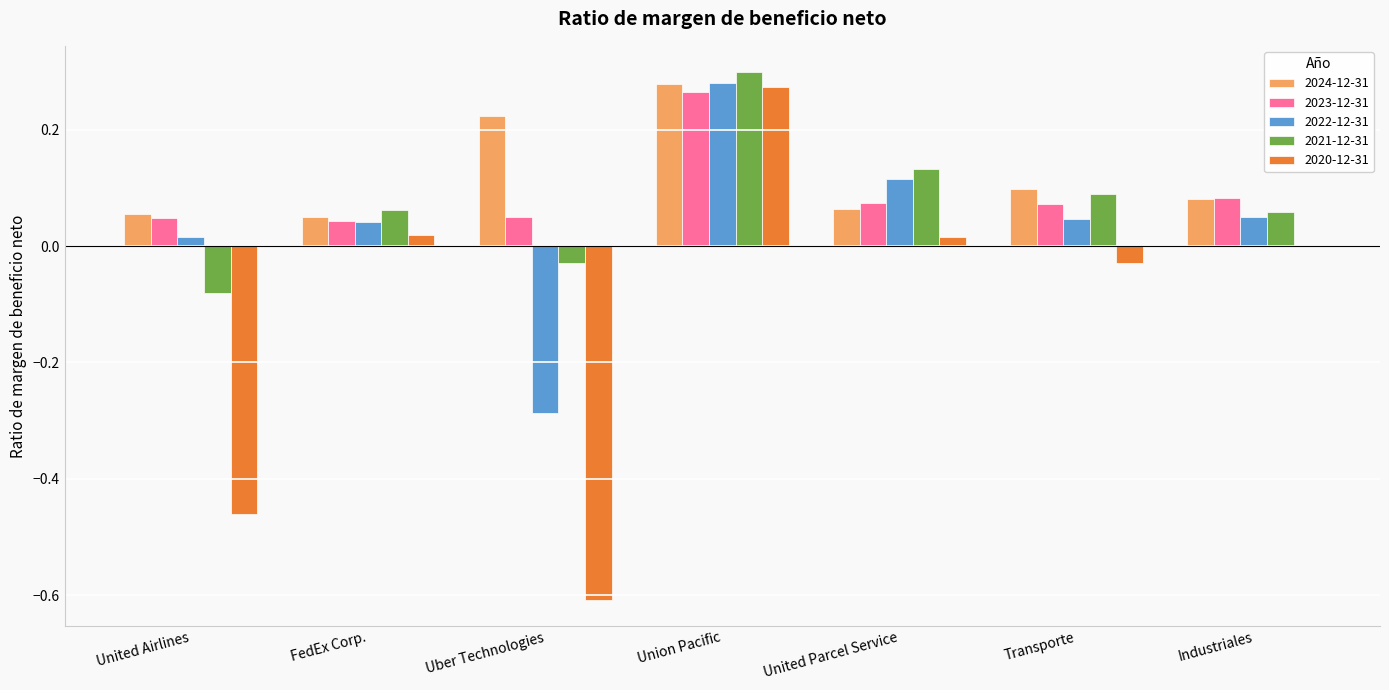

What is the sum of all 2024-12-31 values?

0.8